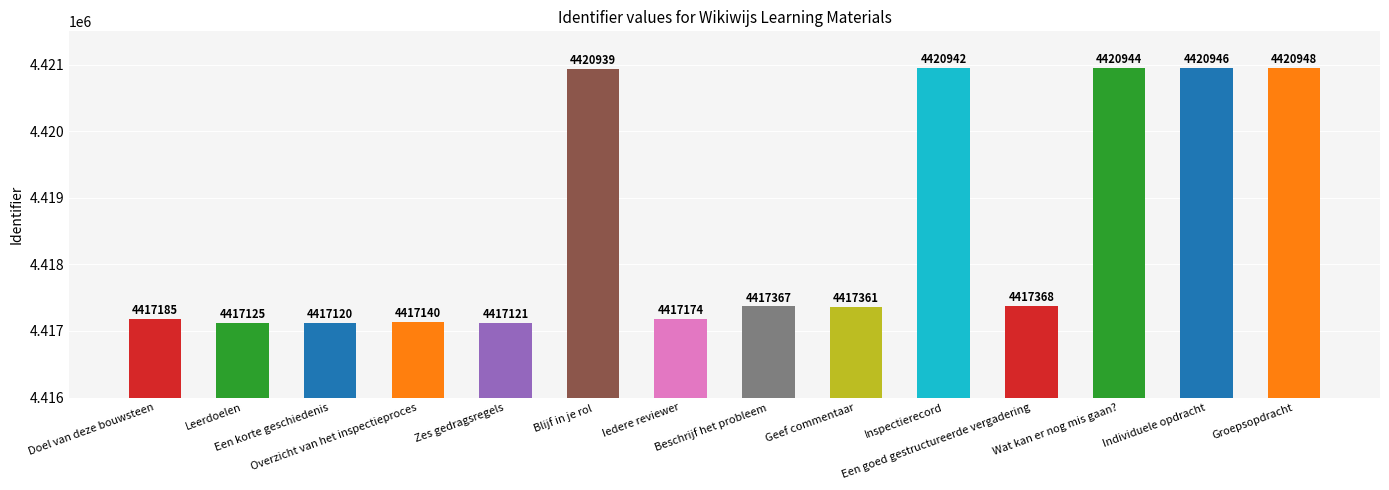

Are the bars grouped side by side (vs. stacked)?

No